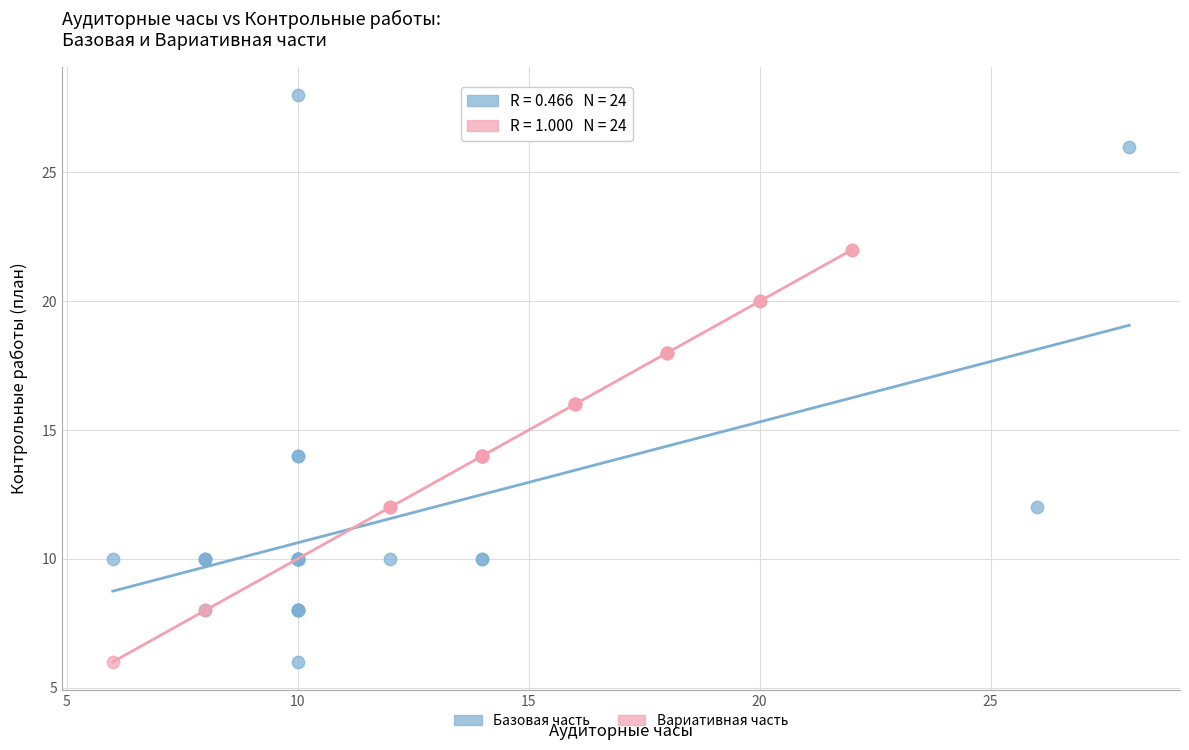

Which series contains the highest Y value?

Базовая часть